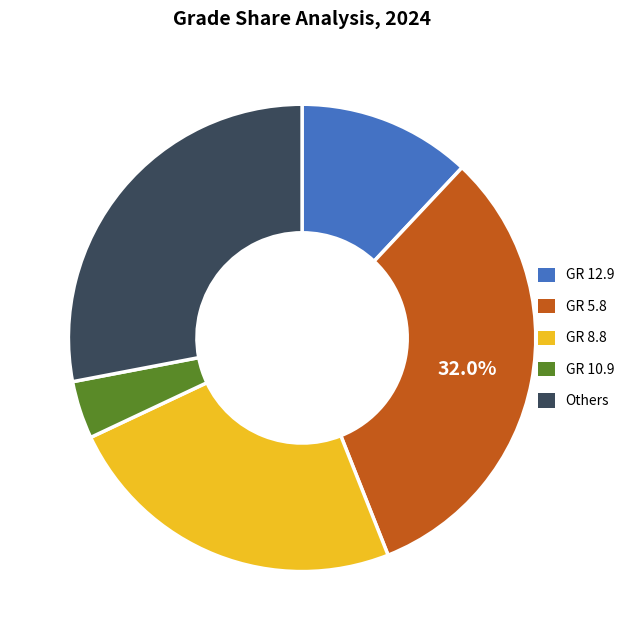

Is there a majority slice in this chart?

No